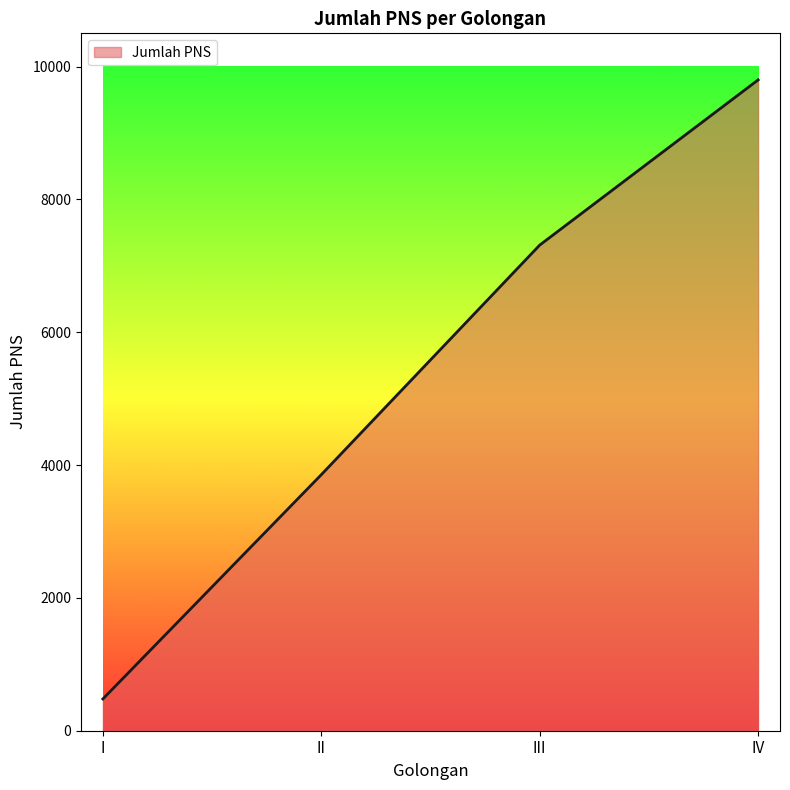

The chart shows a value of 4361 at IV. True or false?

False